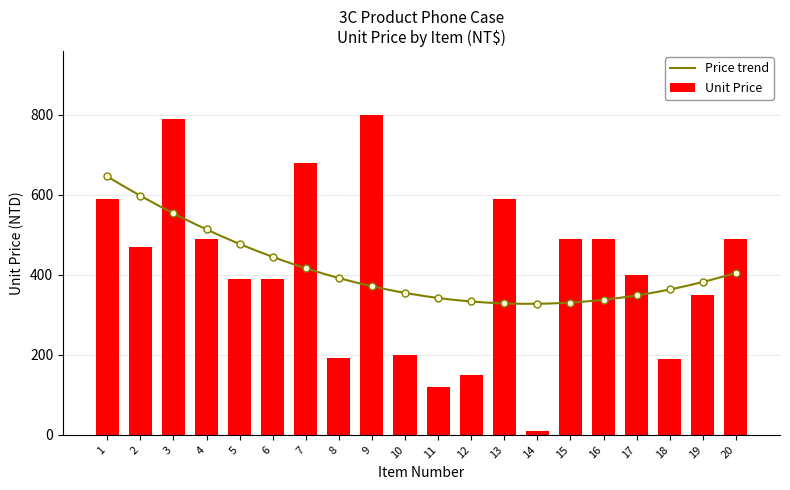

Reading left to right, list all the values displayed in this chart.

590	470	790	490	390	390	680	192	799	199	119	149	590	10	490	490	399	190	349	490